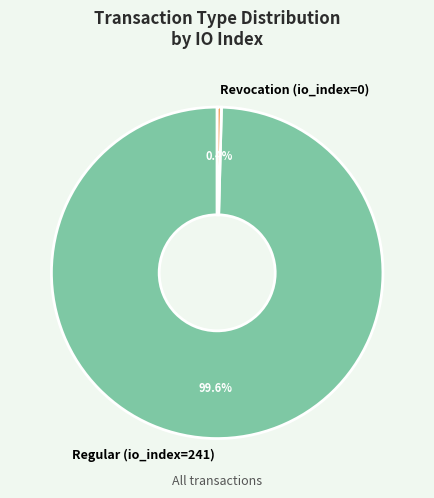

What is the majority slice?

Regular (io_index=241)